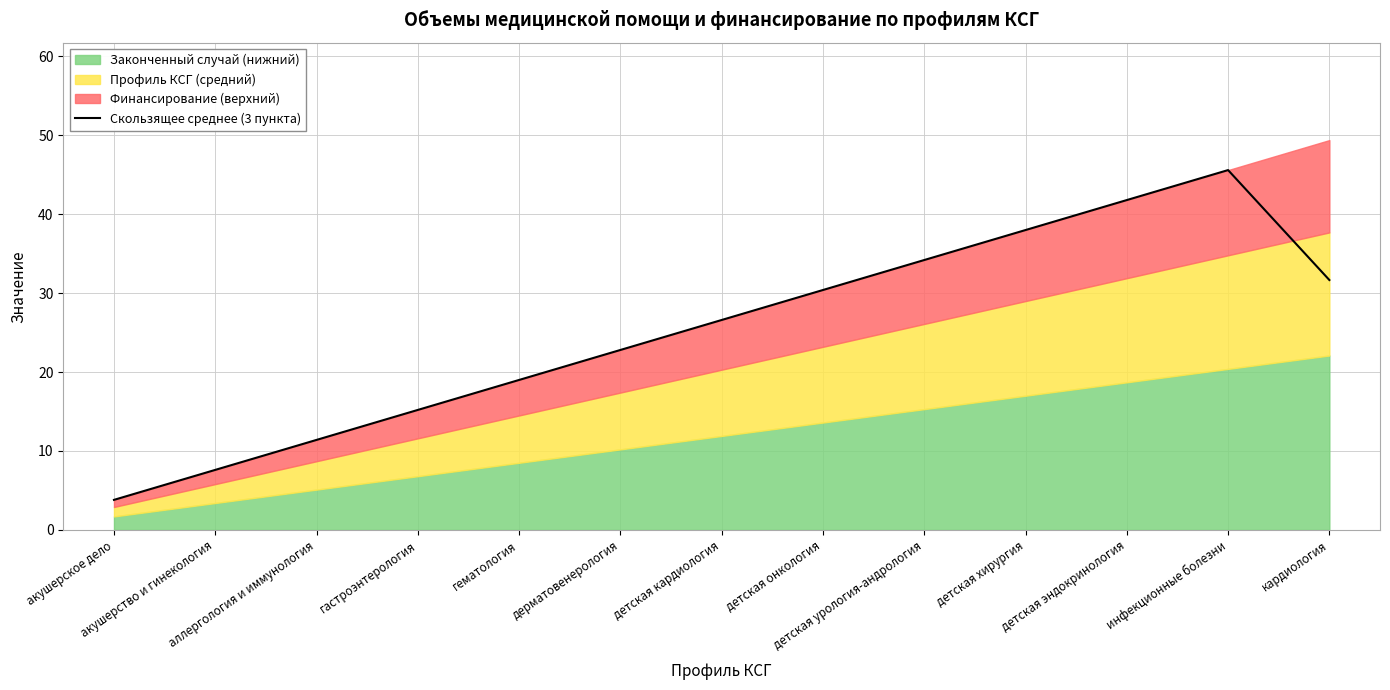

What is the difference between the maximum and minimum values?

41.8